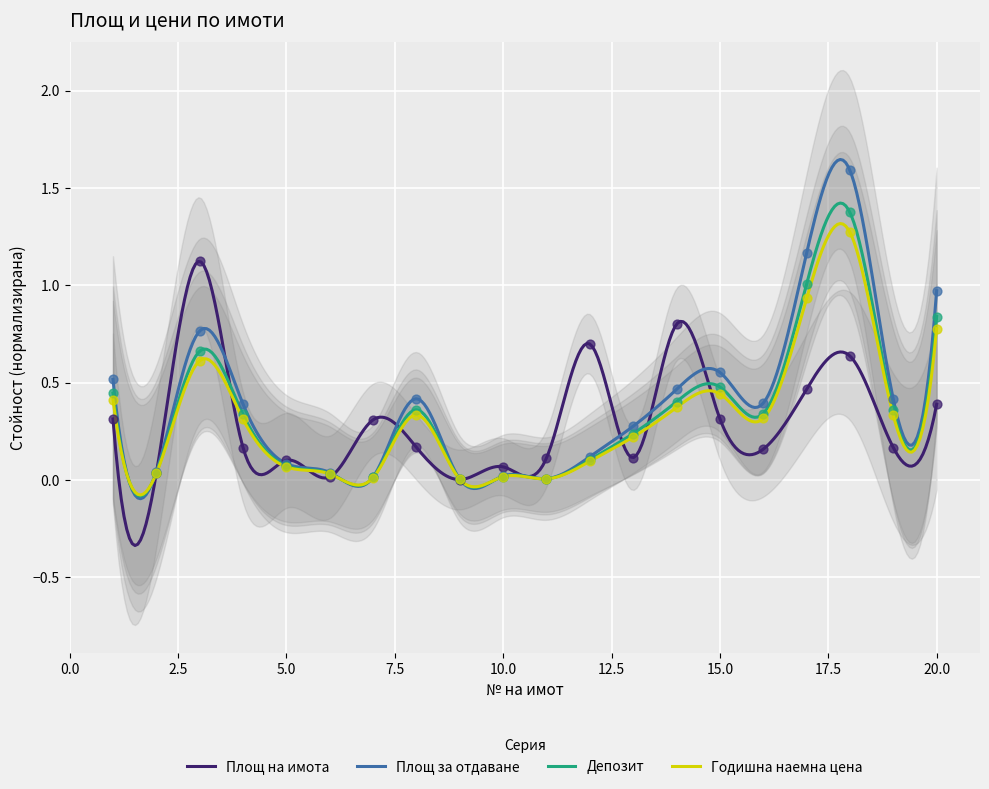

Which series contains the highest Y value?

Площ за отдаване